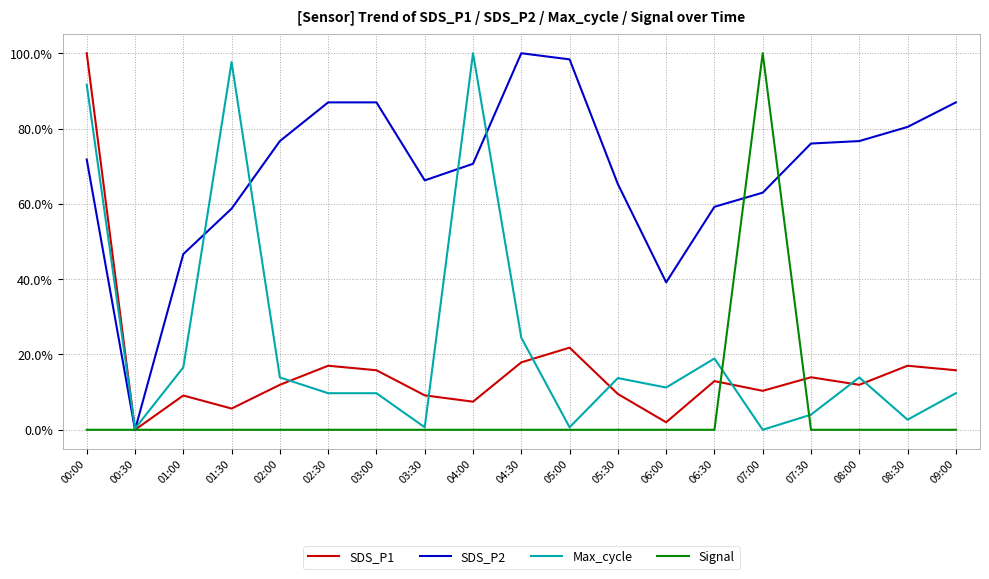

Where is Max_cycle nearest to the value 50?

04:30